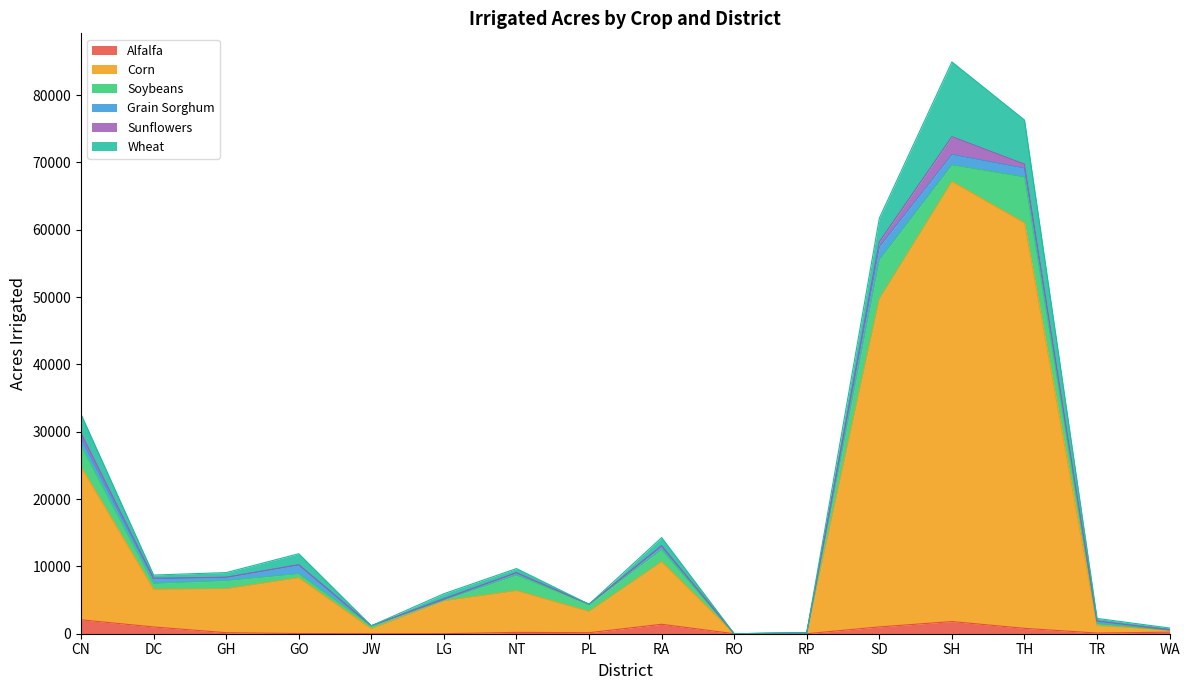

How many interior local peaks does the Grain Sorghum series have?

4